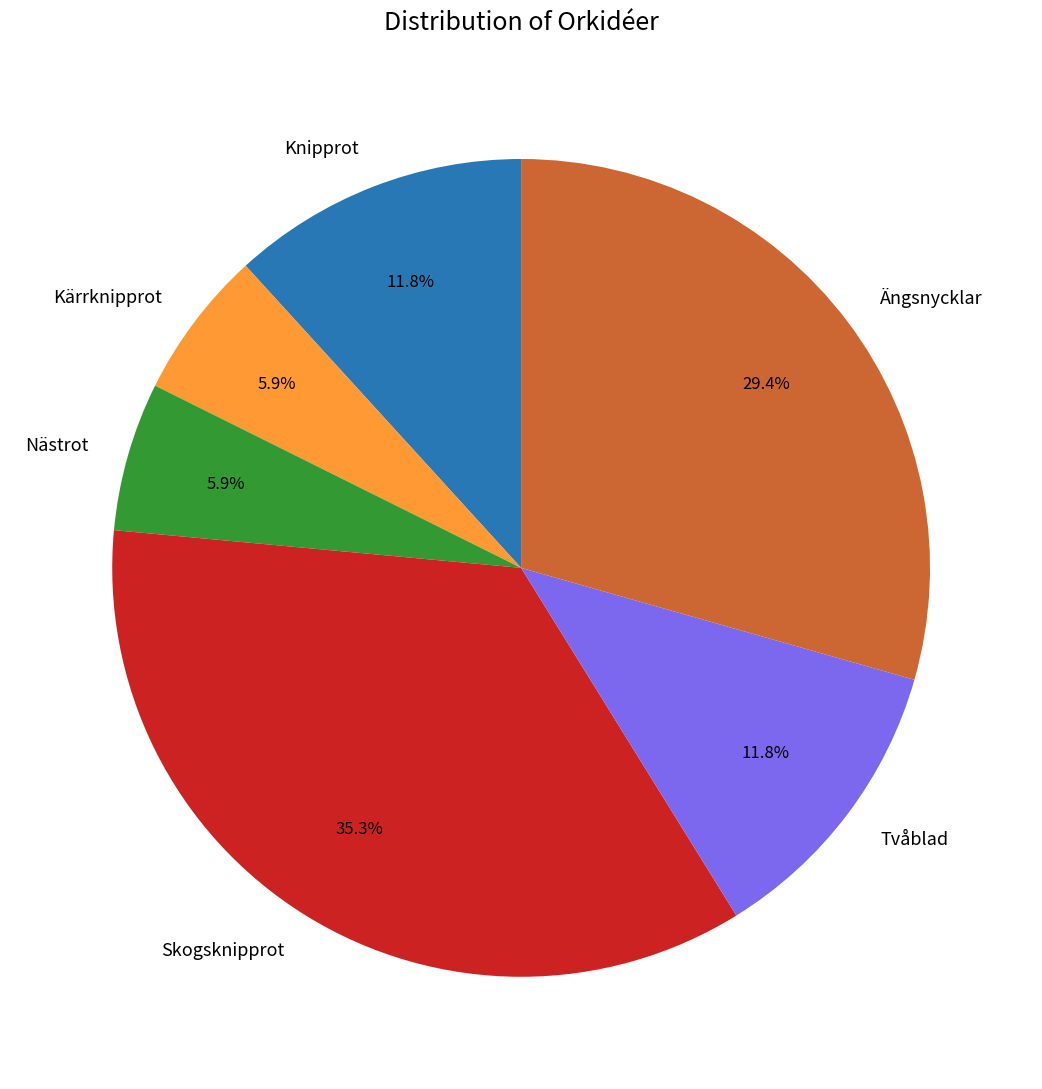

What percentage is the Tvåblad slice, to the nearest percent?

12%